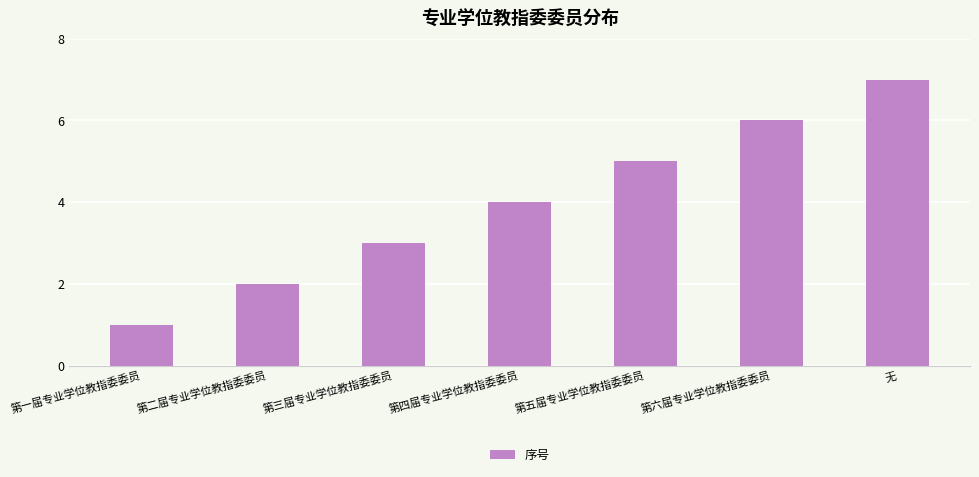

List the labels in order of value, smallest first.

第一届专业学位教指委委员, 第二届专业学位教指委委员, 第三届专业学位教指委委员, 第四届专业学位教指委委员, 第五届专业学位教指委委员, 第六届专业学位教指委委员, 无